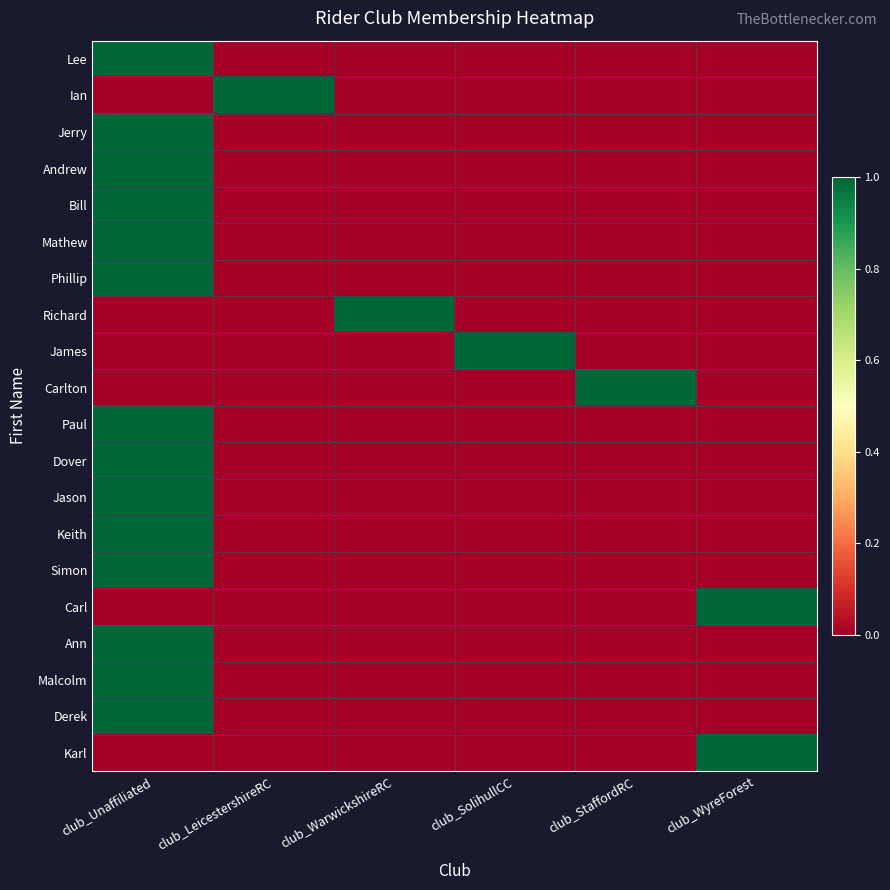

What is the difference between the highest and lowest values at club_WyreForest?

1